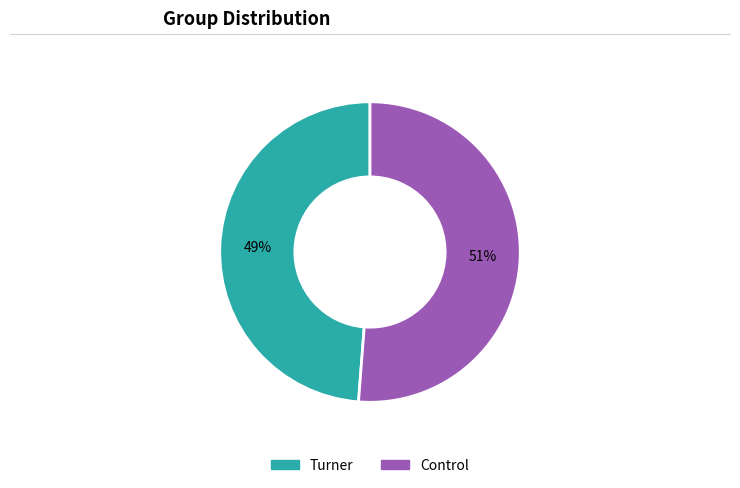

Is there a majority slice in this chart?

Yes